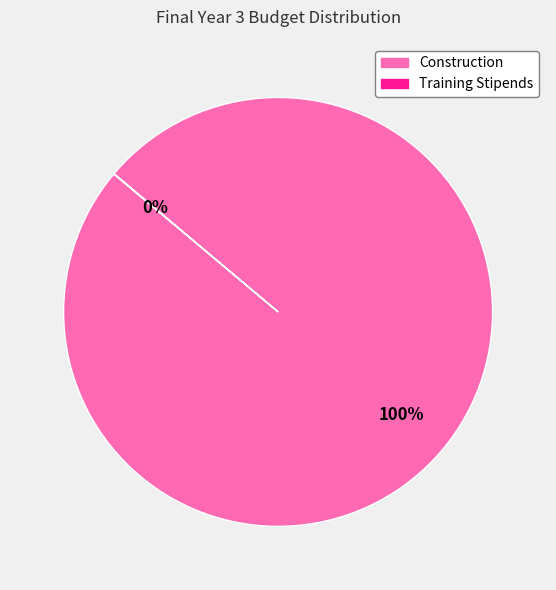

The Construction slice represents 100% of the pie. True or false?

True